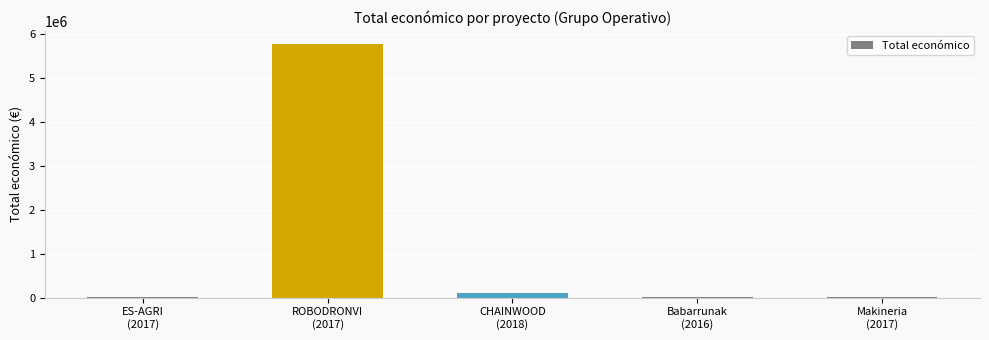

What is the maximum value shown in the chart?

5790993